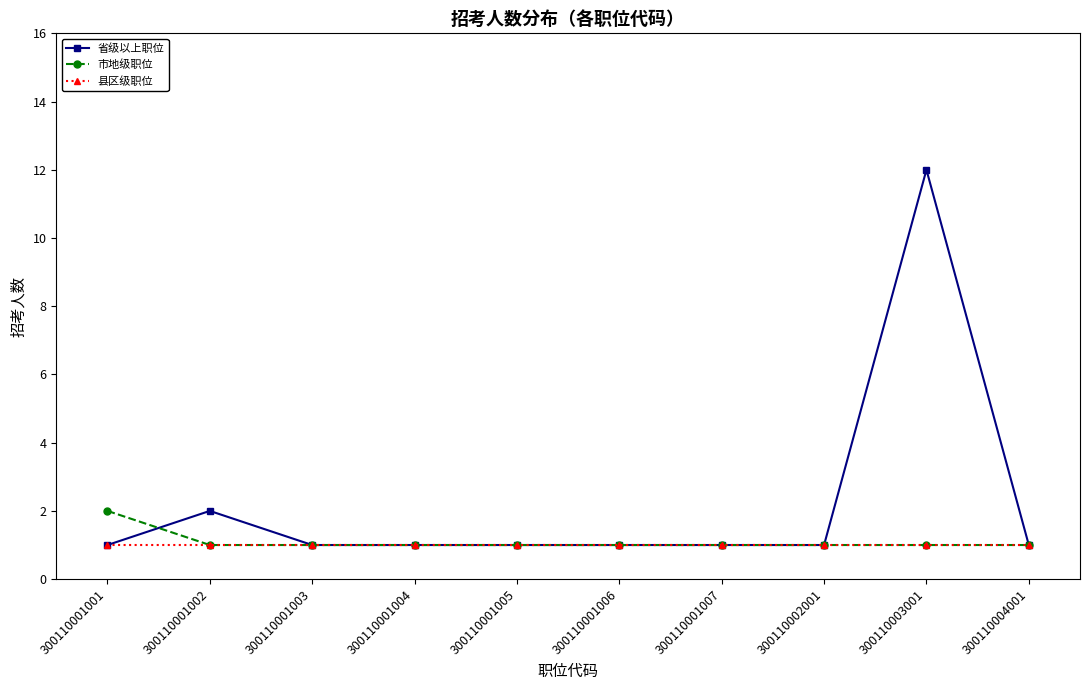

Reading left to right, transcribe all the data shown in this chart.

省级以上职位: 1	2	1	1	1	1	1	1	12	1
市地级职位: 2	1	1	1	1	1	1	1	1	1
县区级职位: 1	1	1	1	1	1	1	1	1	1